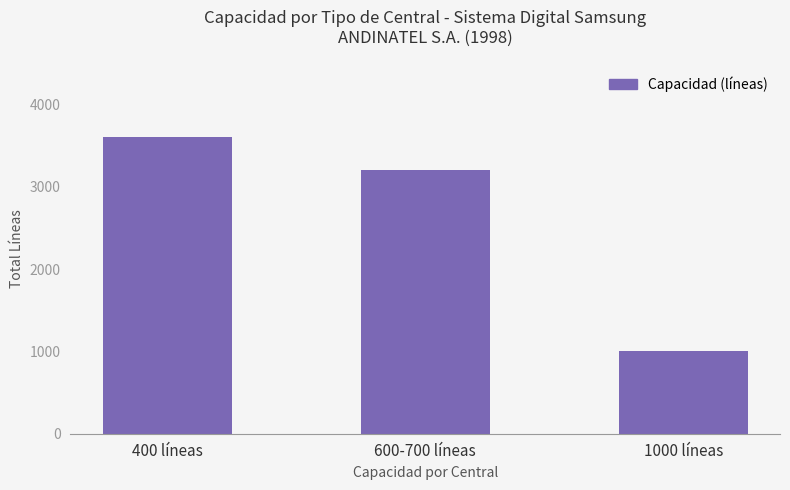

What is the smallest value displayed?

1000